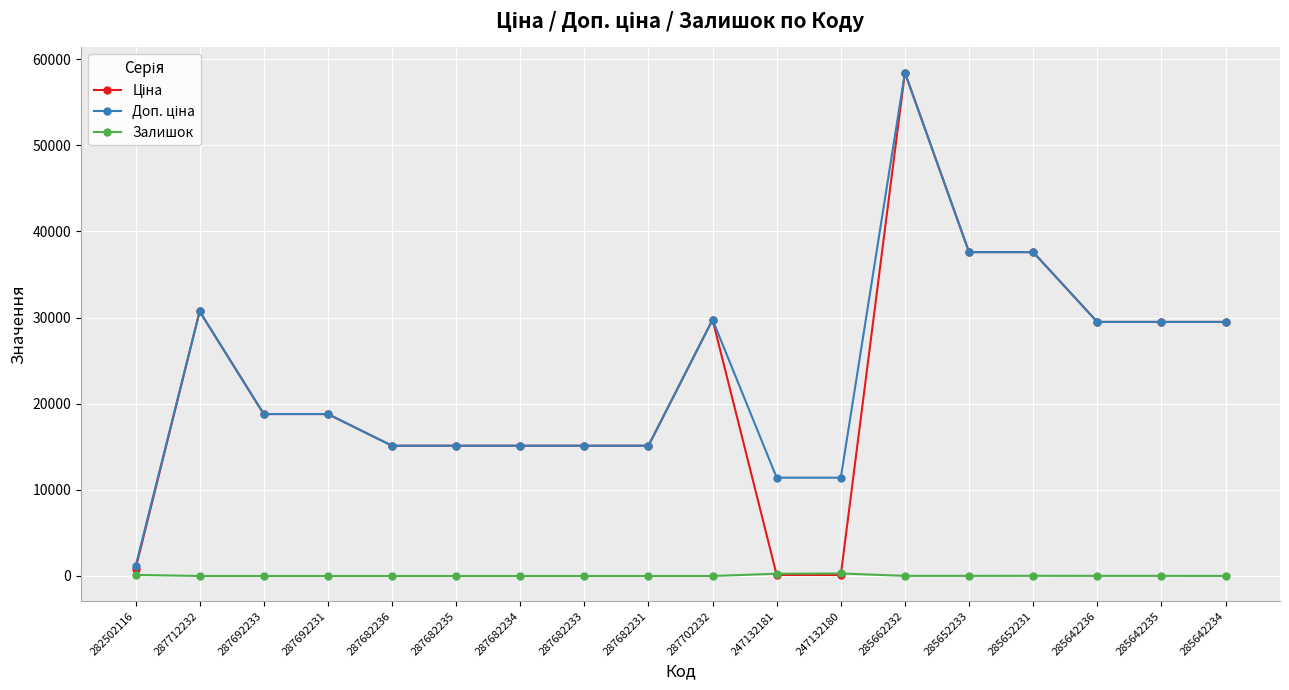

At which category is the sum across all series the highest?

285662232